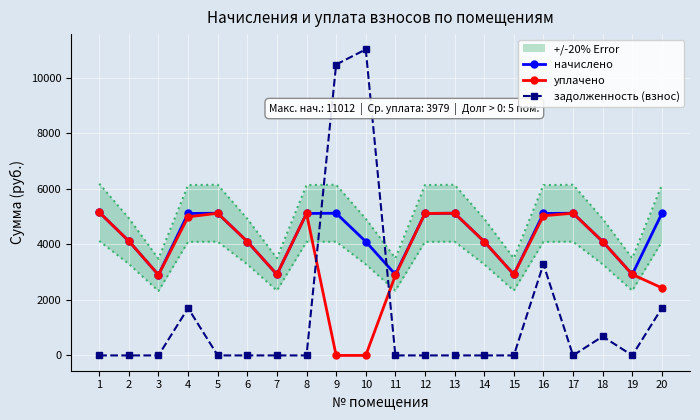

What is the spread (max minus min) of values at 8?

5108.8